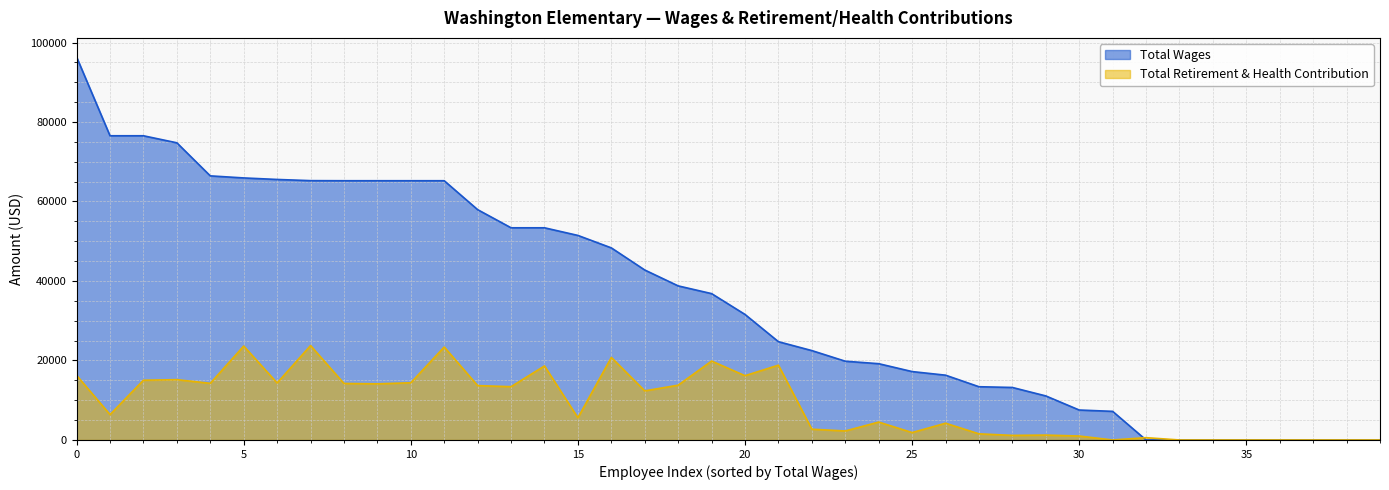

What is the difference between the second highest and second lowest values in the Total Wages series?

76536